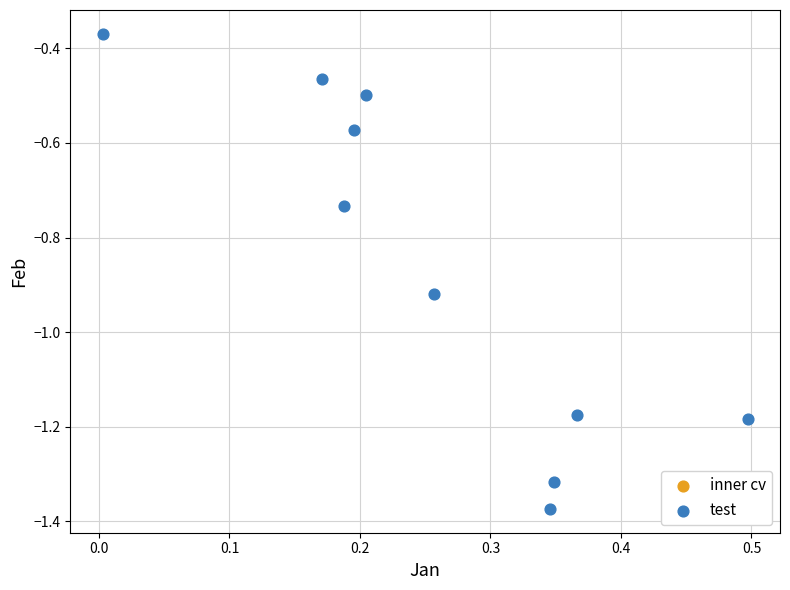

What is the range of Y values (max minus min)?

1.0